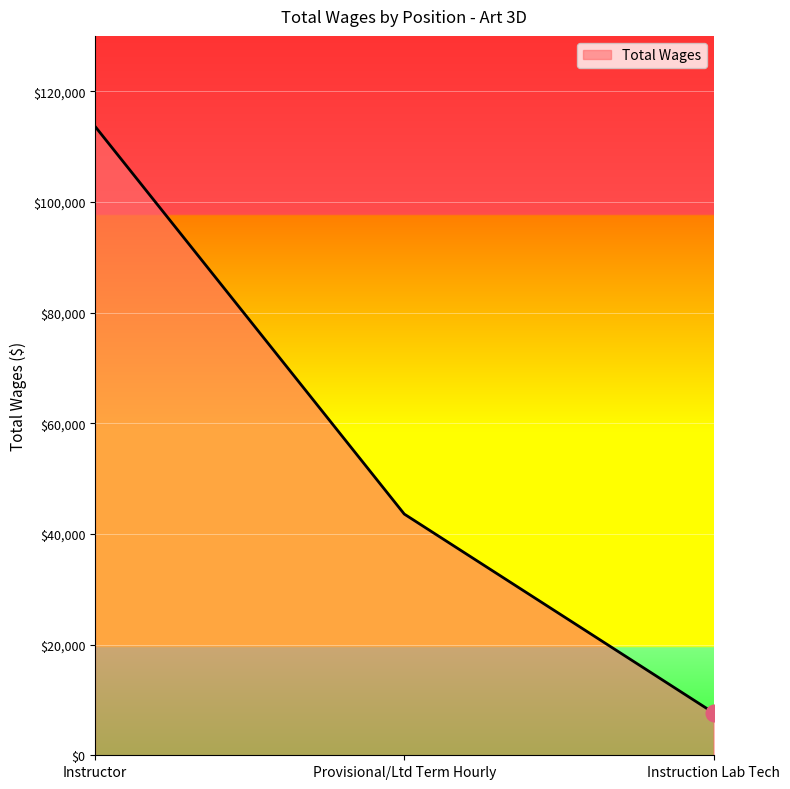

What is the ratio of the value at Provisional/Ltd Term Hourly to the value at Instructor?

0.4